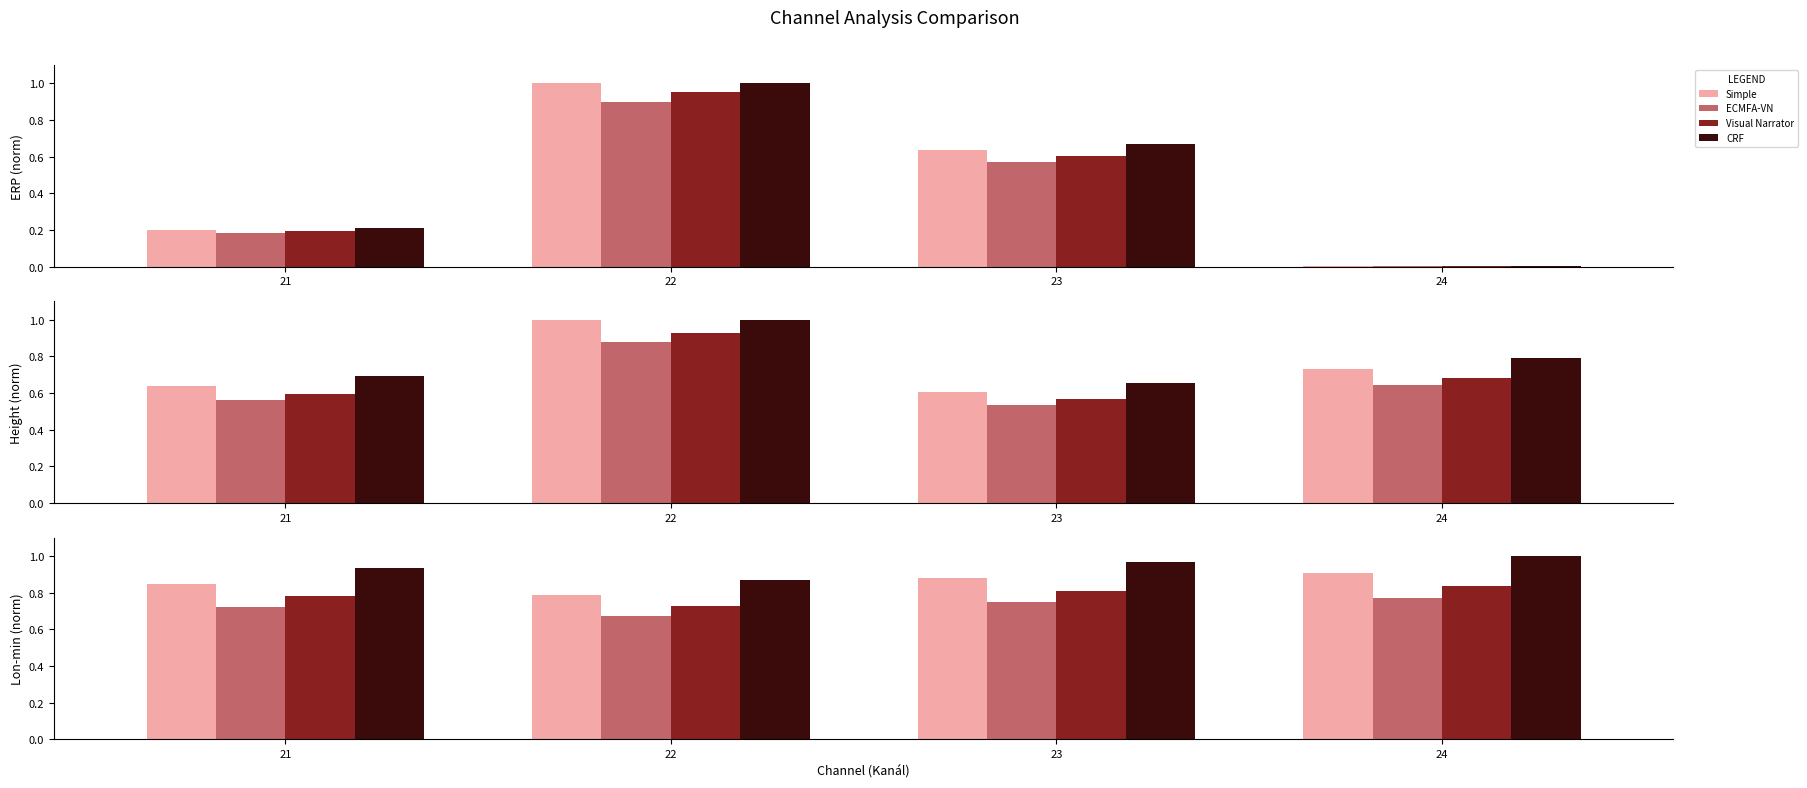

List the labels in order of Visual Narrator value, smallest first.

22, 21, 23, 24